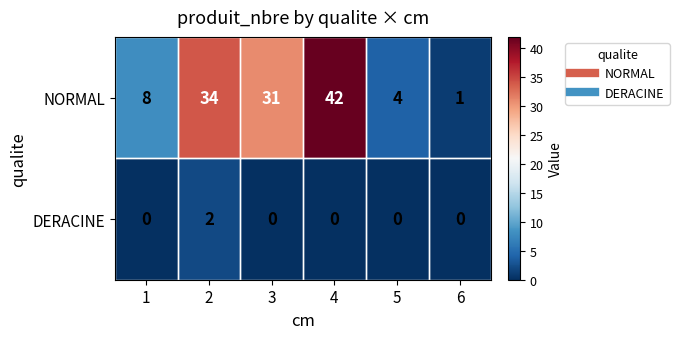

The NORMAL series shows 11 at 1. True or false?

False